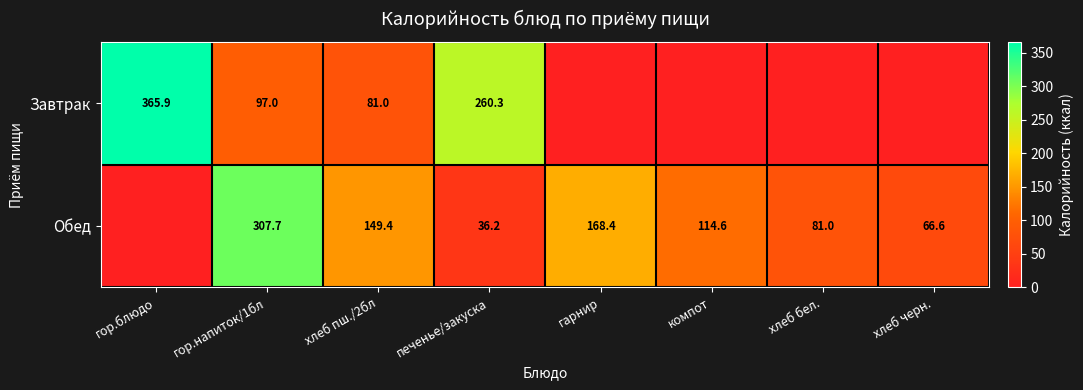

What is the sum of the Обед values at хлеб черн. and хлеб пш./2бл?

216.0